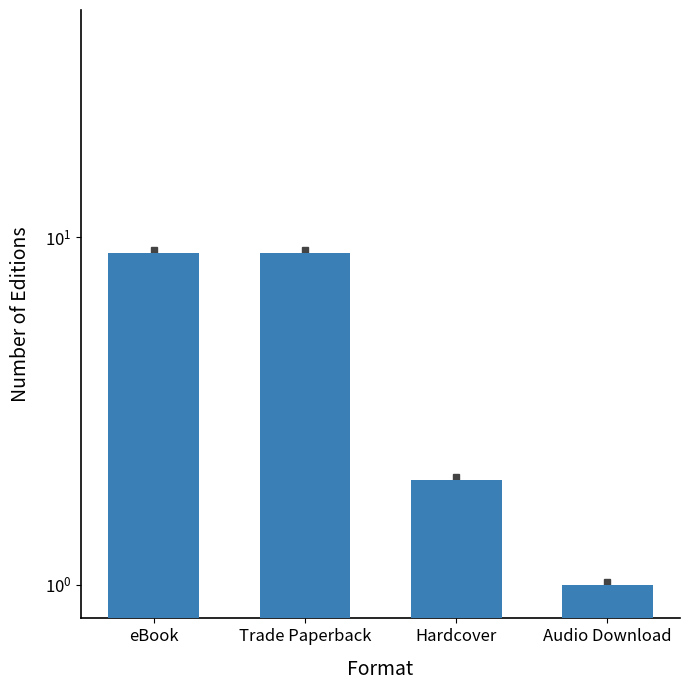

What is the difference between the maximum and minimum values?

8